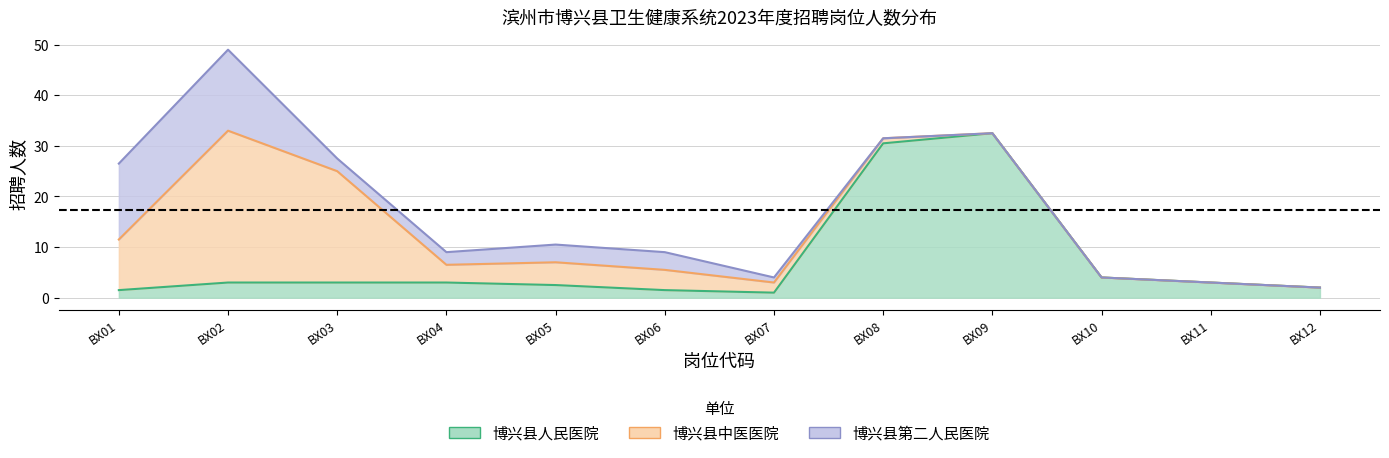

At which category is the sum across all series the highest?

BX08